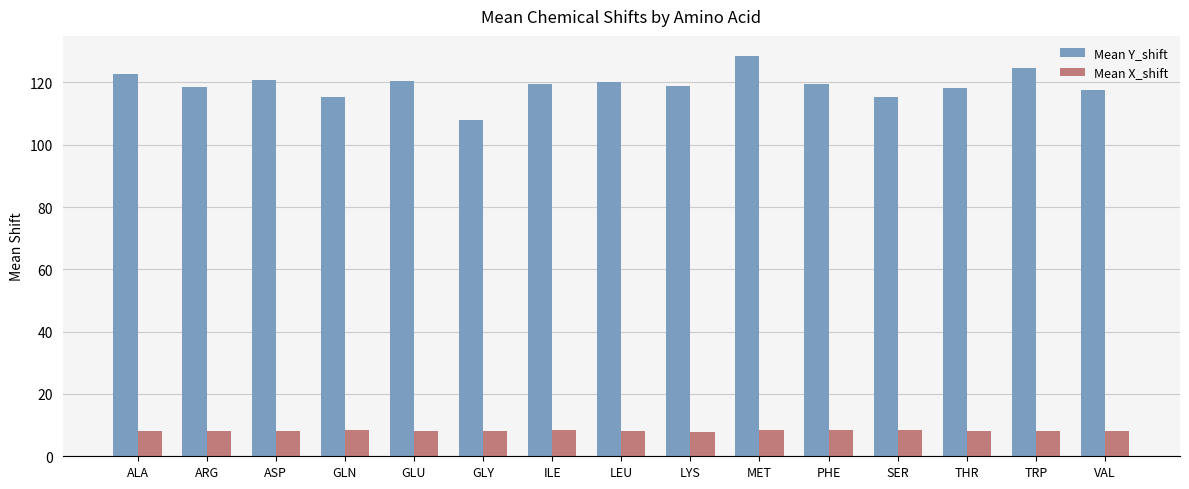

Rank the series by their average value, from lowest to highest.

Mean X_shift, Mean Y_shift